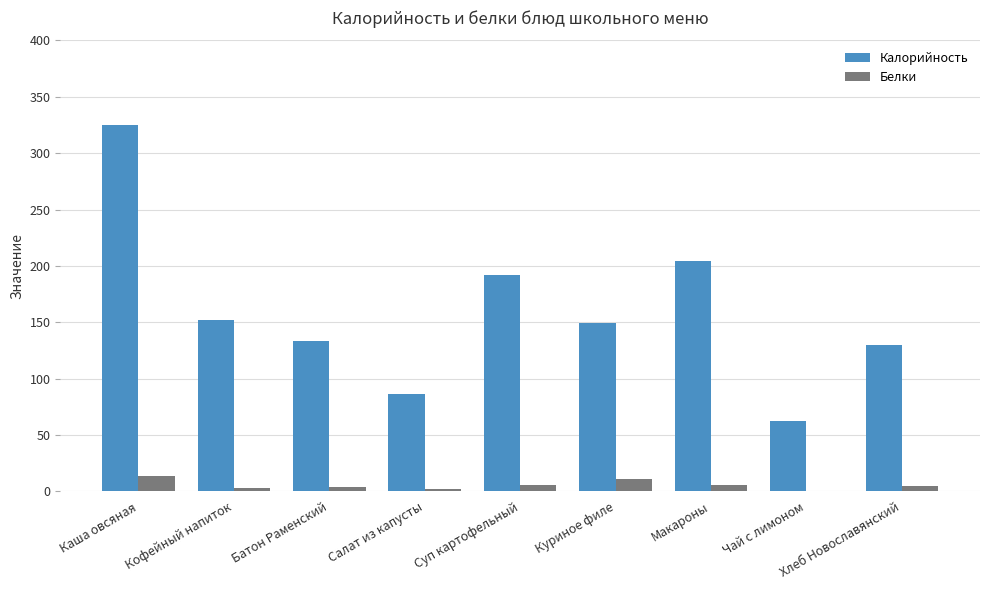

What is the average value of the Белки series?

6